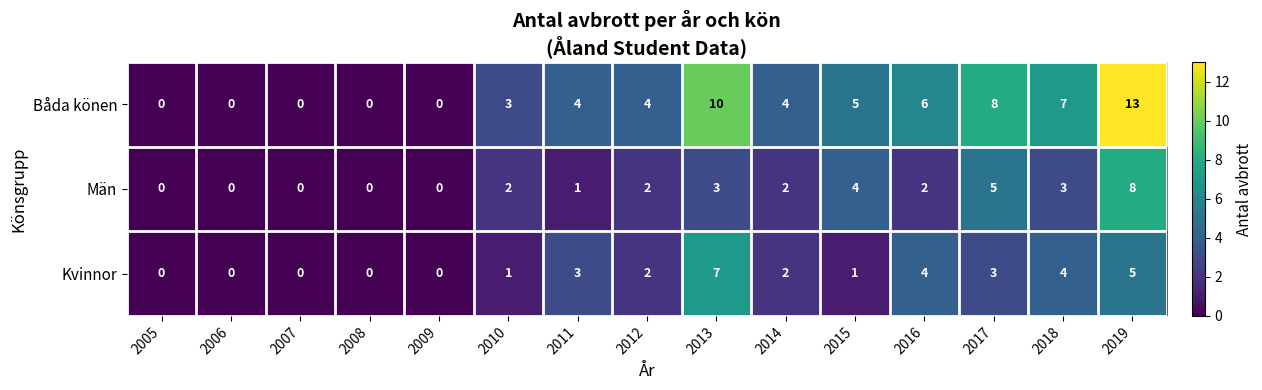

The value of Män at 2018 is 3. True or false?

True